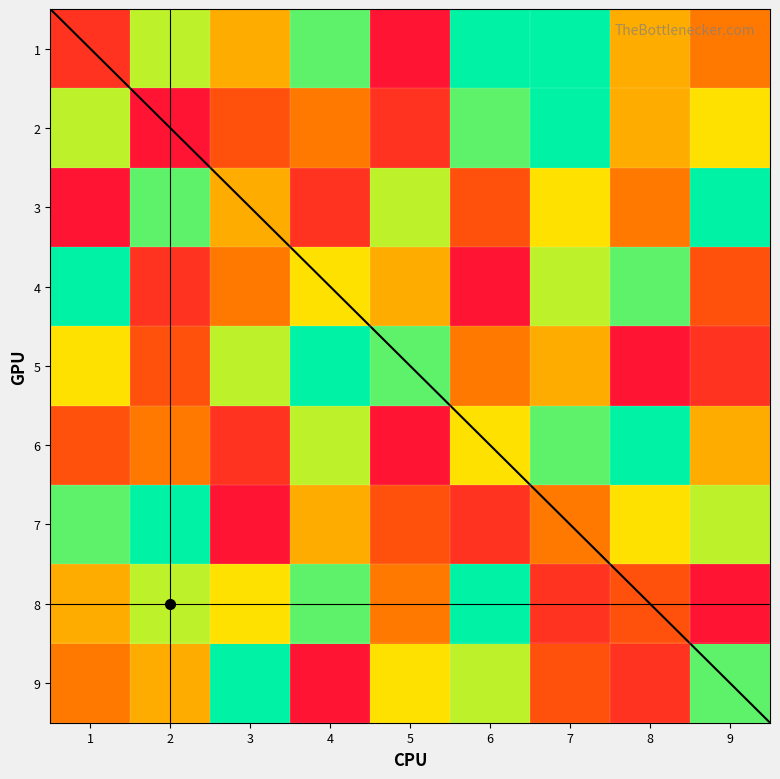

Reading right to left, transcribe all the data shown in this chart.

row1: 9=4	8=5	7=9	6=9	5=1	4=8	3=5	2=7	1=2
row2: 9=6	8=5	7=9	6=8	5=2	4=4	3=3	2=1	1=7
row3: 9=9	8=4	7=6	6=3	5=7	4=2	3=5	2=8	1=1
row4: 9=3	8=8	7=7	6=1	5=5	4=6	3=4	2=2	1=9
row5: 9=2	8=1	7=5	6=4	5=8	4=9	3=7	2=3	1=6
row6: 9=5	8=9	7=8	6=6	5=1	4=7	3=2	2=4	1=3
row7: 9=7	8=6	7=4	6=2	5=3	4=5	3=1	2=9	1=8
row8: 9=1	8=3	7=2	6=9	5=4	4=8	3=6	2=7	1=5
row9: 9=8	8=2	7=3	6=7	5=6	4=1	3=9	2=5	1=4